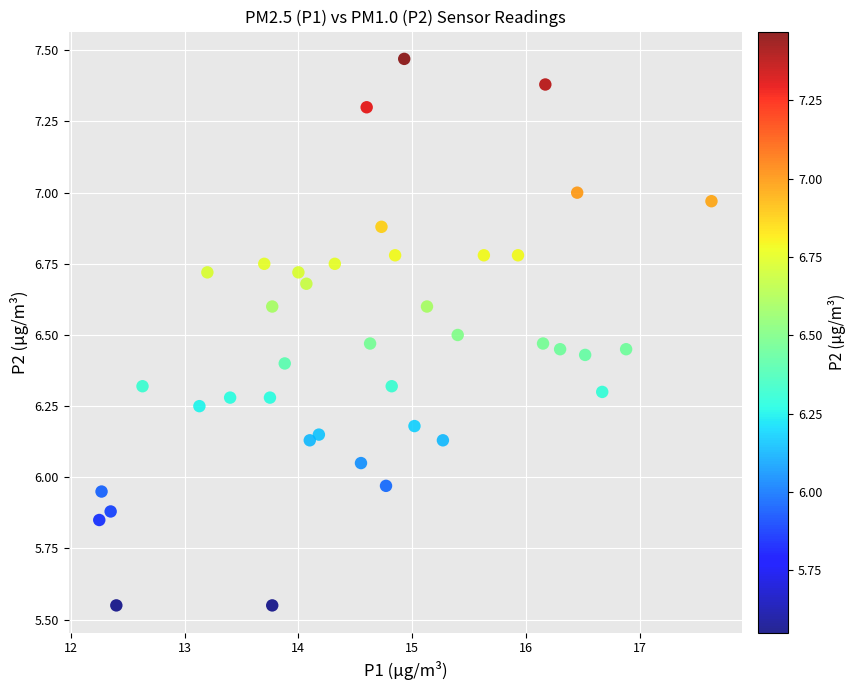

What is the range of X values (max minus min)?

5.4